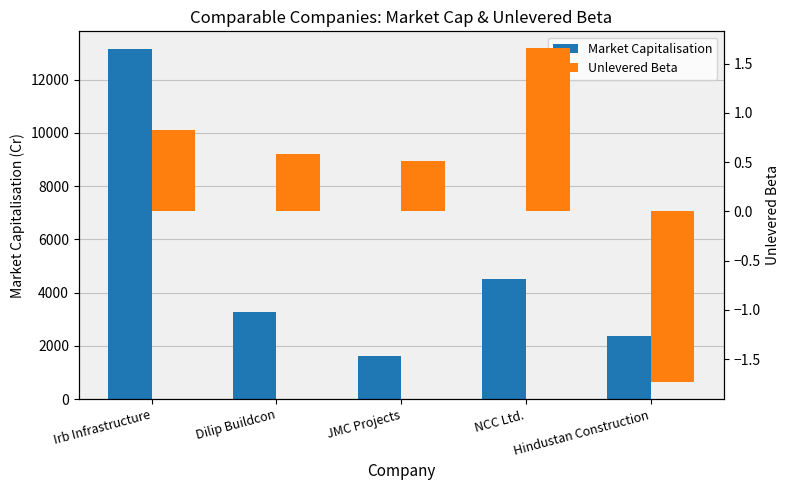

Reading left to right, list all the values displayed in this chart.

Market Capitalisation: Irb Infrastructure=13159.0	Dilip Buildcon=3262.1	JMC Projects=1610.2	NCC Ltd.=4495.4	Hindustan Construction=2375.4
Unlevered Beta: Irb Infrastructure=0.8	Dilip Buildcon=0.6	JMC Projects=0.5	NCC Ltd.=1.7	Hindustan Construction=-1.7